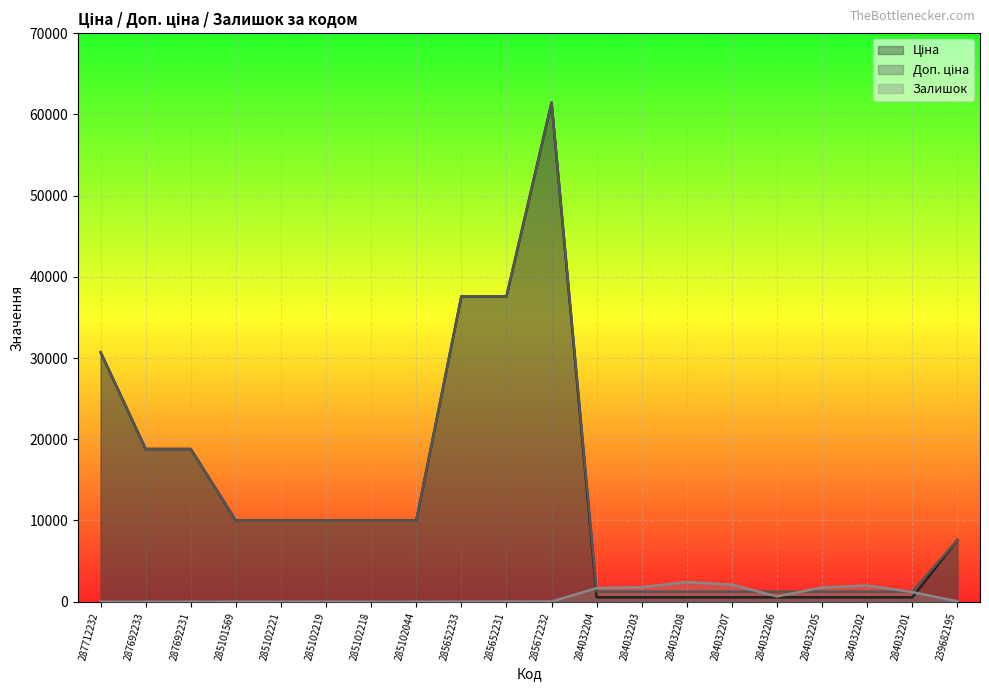

Reading left to right, extract all data points from this chart.

Ціна: 287712232=30717.1	287692233=18796.8	287692231=18796.8	285101569=9975.0	285102221=9975.0	285102219=9975.0	285102218=9975.0	285102044=9975.0	285652233=37593.6	285652231=37593.6	285672232=61434.3	284032204=539.0	284032203=539.0	284032208=539.0	284032207=539.0	284032206=539.0	284032205=539.0	284032202=539.0	284032201=539.0	239682195=7596.5
Доп. ціна: 287712232=30717.1	287692233=18796.8	287692231=18796.8	285101569=9975.0	285102221=9975.0	285102219=9975.0	285102218=9975.0	285102044=9975.0	285652233=37593.6	285652231=37593.6	285672232=61434.3	284032204=1235.4	284032203=1235.4	284032208=1235.4	284032207=1235.4	284032206=1235.4	284032205=1235.4	284032202=1235.4	284032201=1235.4	239682195=7596.5
Залишок: 287712232=0.0	287692233=0.0	287692231=0.0	285101569=7.0	285102221=5.0	285102219=9.0	285102218=3.0	285102044=1.0	285652233=13.0	285652231=23.0	285672232=16.0	284032204=1674.0	284032203=1786.0	284032208=2419.0	284032207=2096.0	284032206=640.0	284032205=1757.0	284032202=1992.0	284032201=1180.0	239682195=41.0